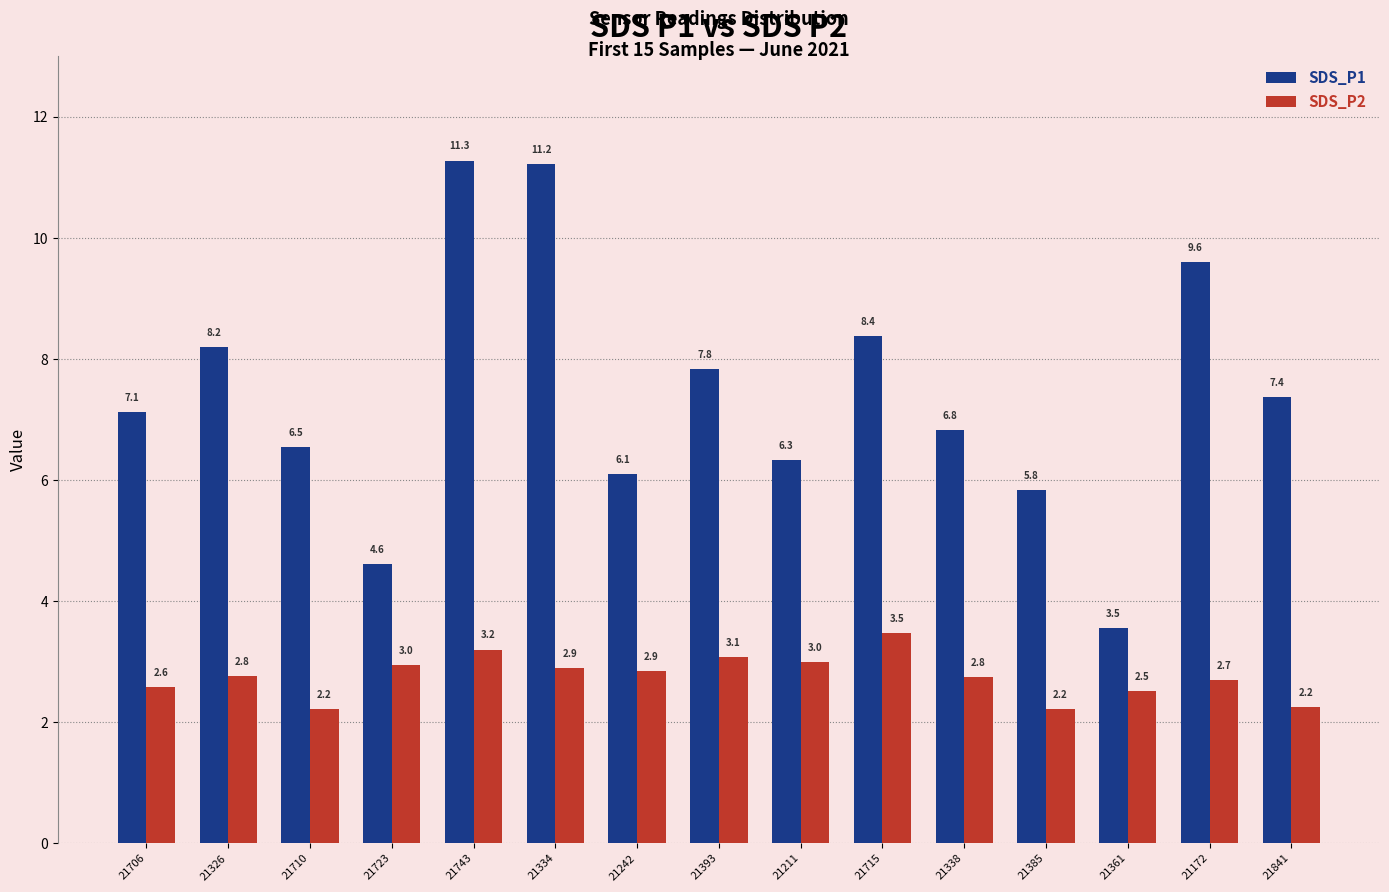

Which series changed the most between 21334 and 21242?

SDS_P1